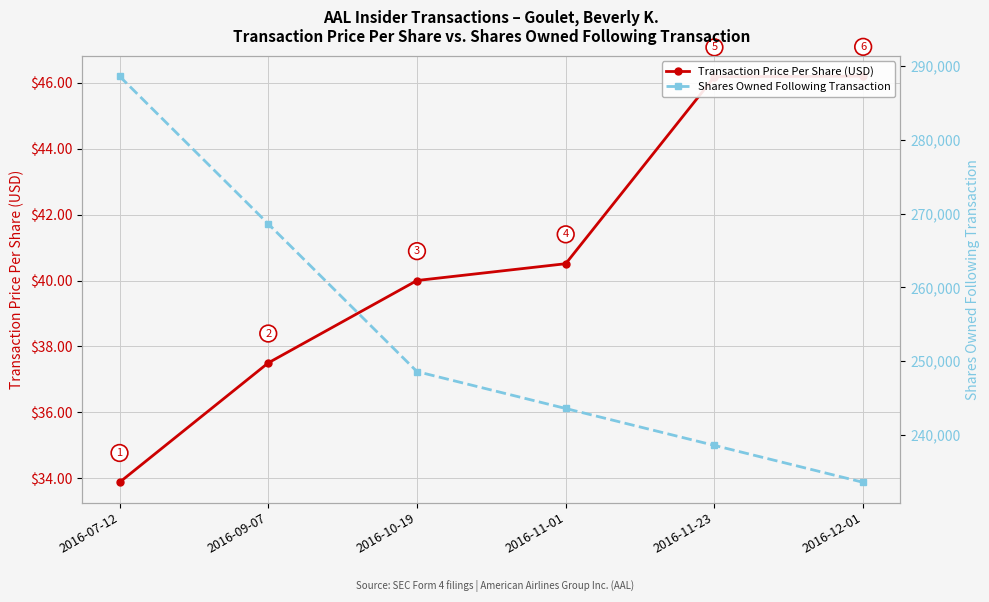

Reading left to right, list all the values displayed in this chart.

Transaction Price Per Share (USD): 2016-07-12=33.9	2016-09-07=37.5	2016-10-19=40.0	2016-11-01=40.5	2016-11-23=46.2	2016-12-01=46.2
Shares Owned Following Transaction: 2016-07-12=288604.0	2016-09-07=268604.0	2016-10-19=248604.0	2016-11-01=243604.0	2016-11-23=238604.0	2016-12-01=233604.0